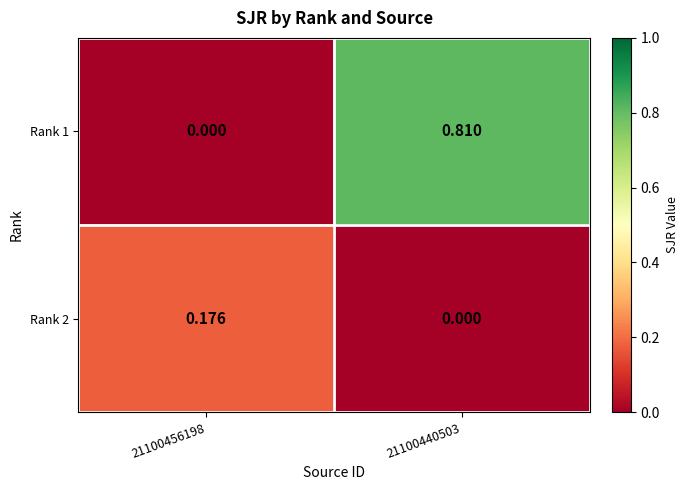

At how many categories does at least one series exceed 0?

2